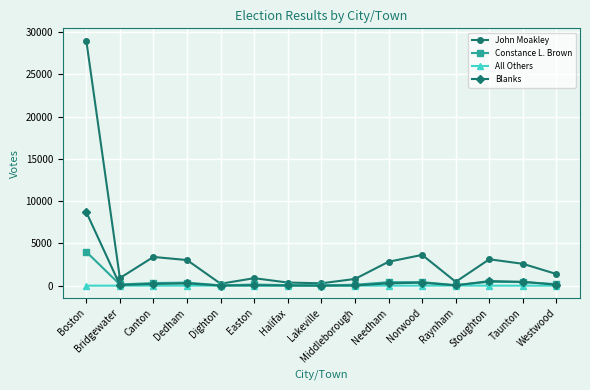

What is the label of the 9th point from the left?

Middleborough